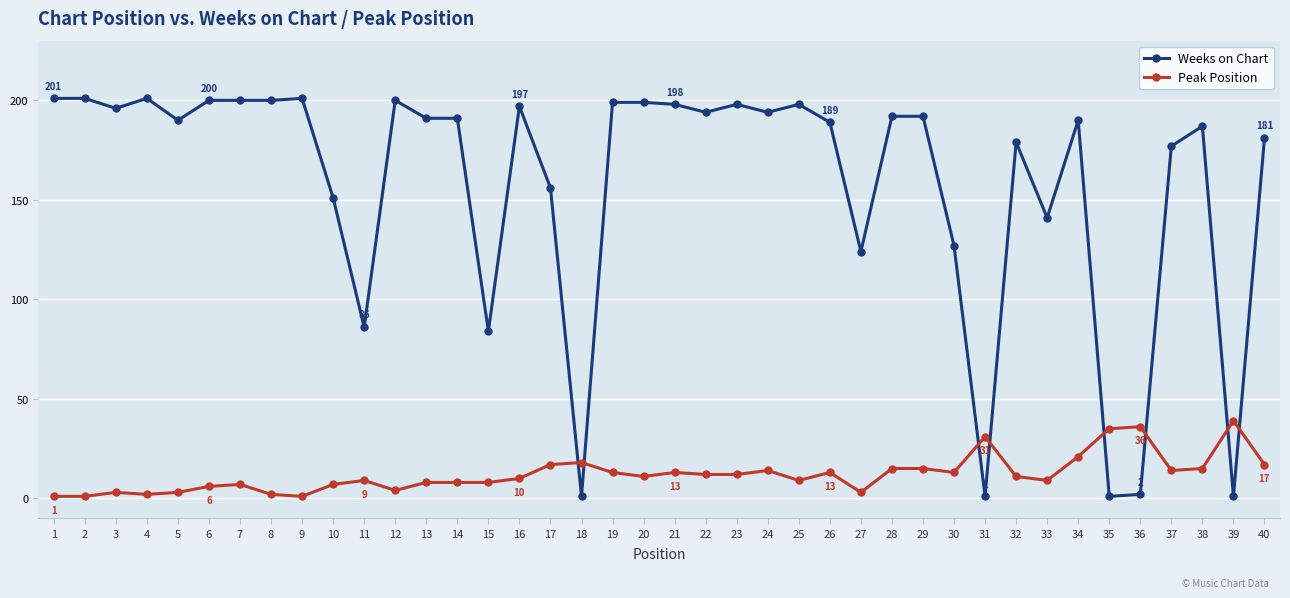

Which series has the widest spread of values?

Weeks on Chart